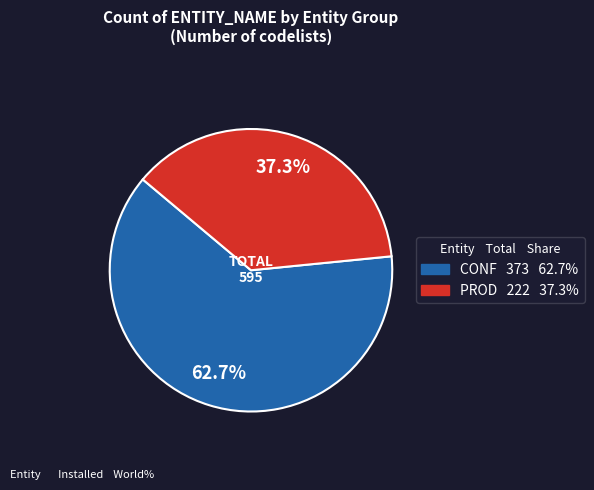

What percentage do PROD and CONF together represent?

100.0%